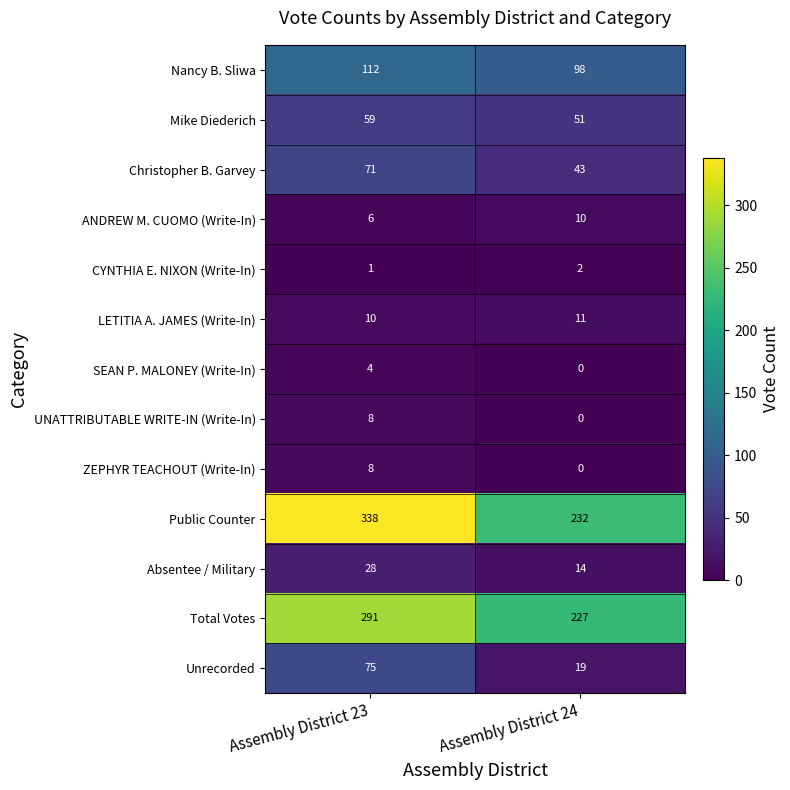

At which category does the chart reach its minimum across all series?

Assembly District 24